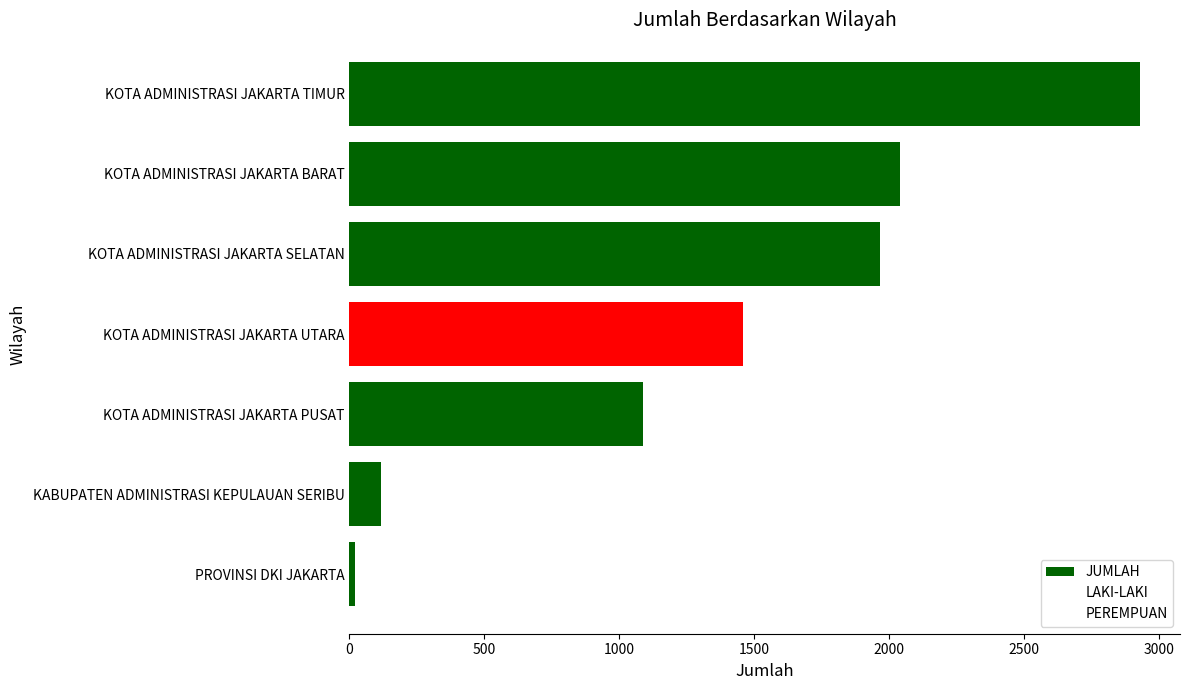

Reading left to right, transcribe all the data shown in this chart.

JUMLAH: 21	116	1087	1460	1965	2041	2932
LAKI-LAKI: 16	43	405	472	662	688	932
PEREMPUAN: 5	73	682	988	1303	1353	2000